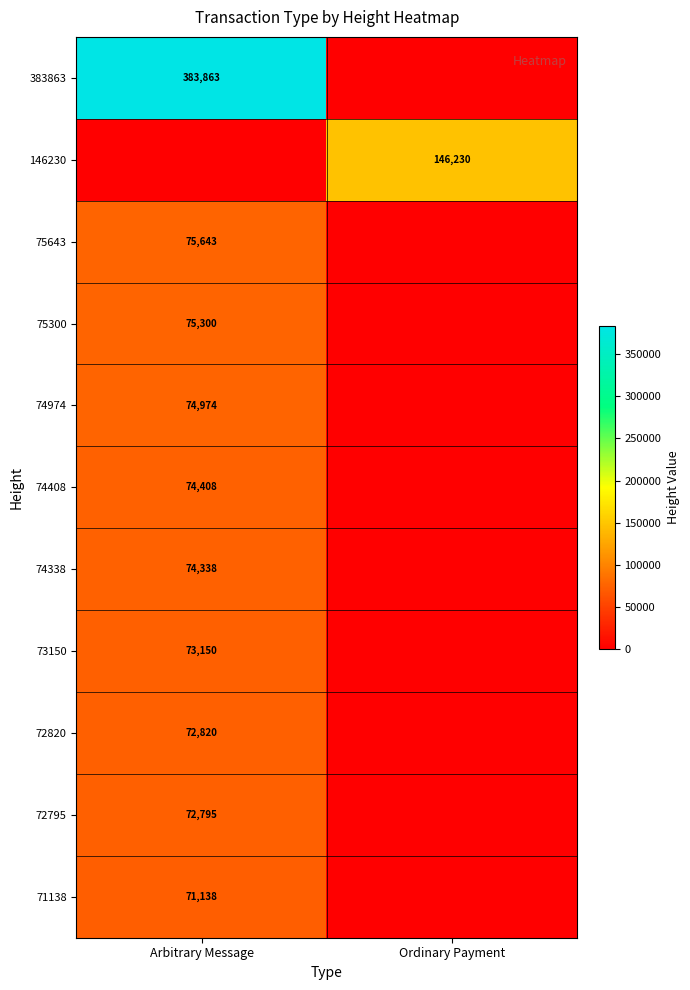

Is it true that 75300 equals 47278 at Arbitrary Message?

False